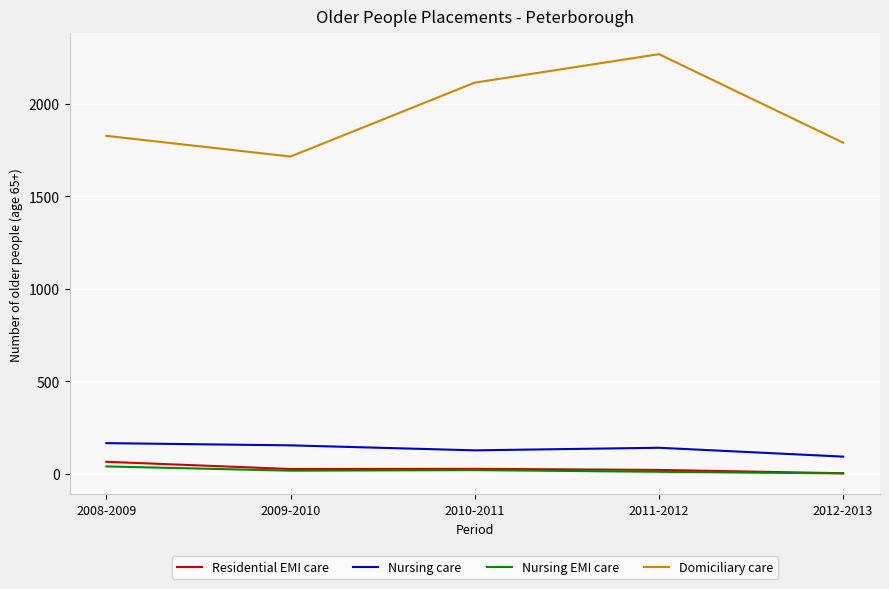

What is the sum of the Residential EMI care values at 2011-2012 and 2008-2009?

84